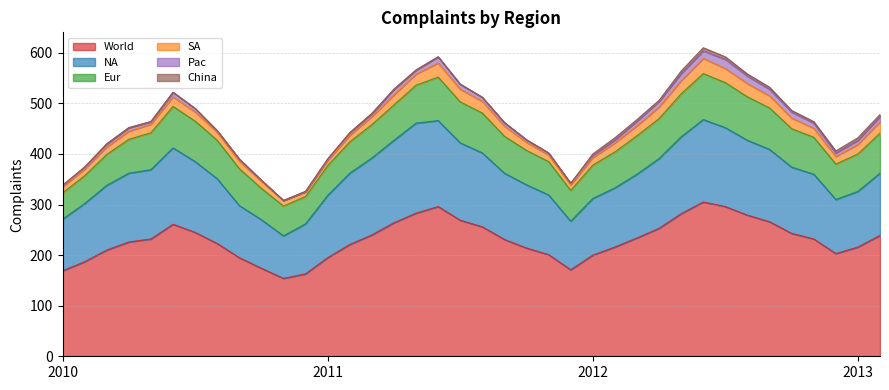

True or false: SA and World cross at least once.

False